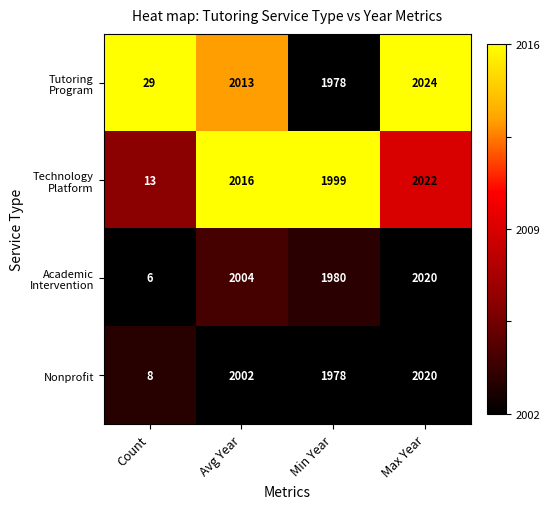

List the labels in order of Nonprofit value, largest first.

Max Year, Avg Year, Min Year, Count